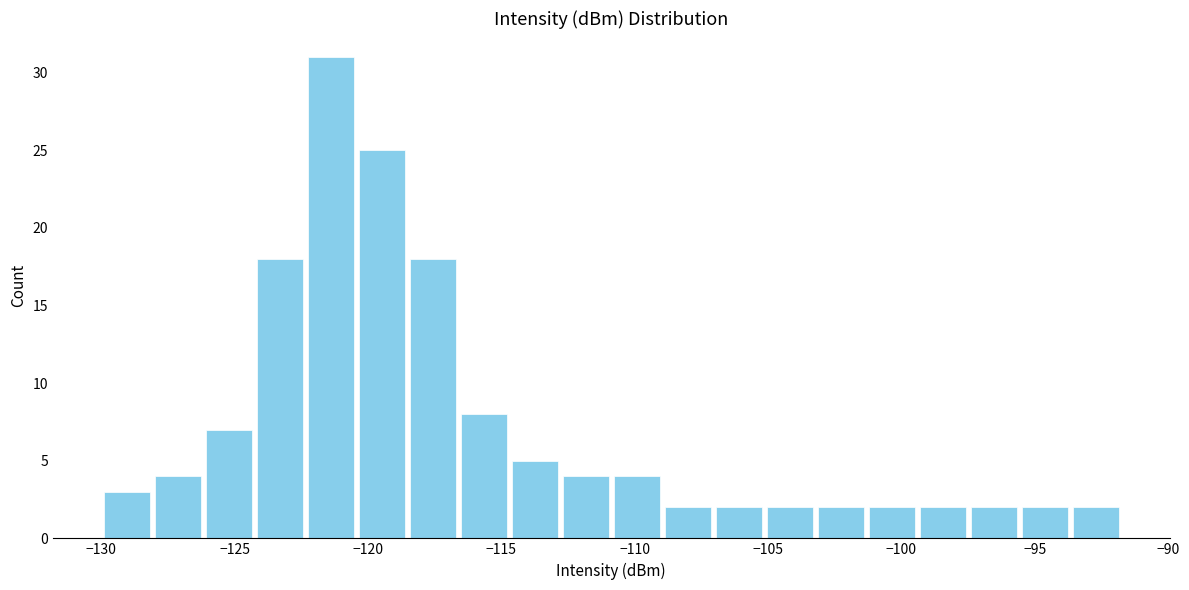

Read against the x-axis, roughly where is the centre of the tallest bar?

-121.5